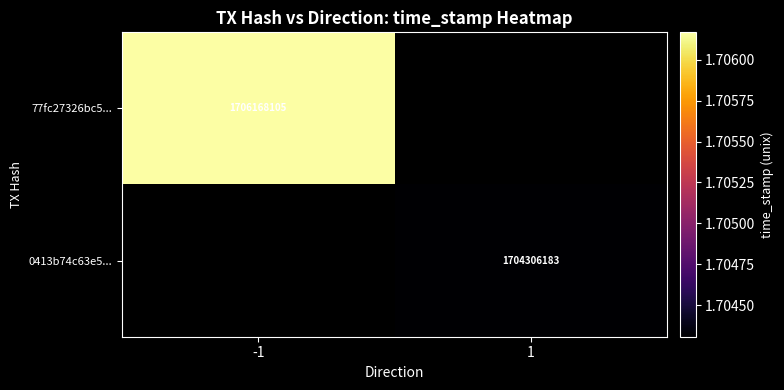

Is it true that 0413b74c63e5... equals 1124758852 at 1?

False